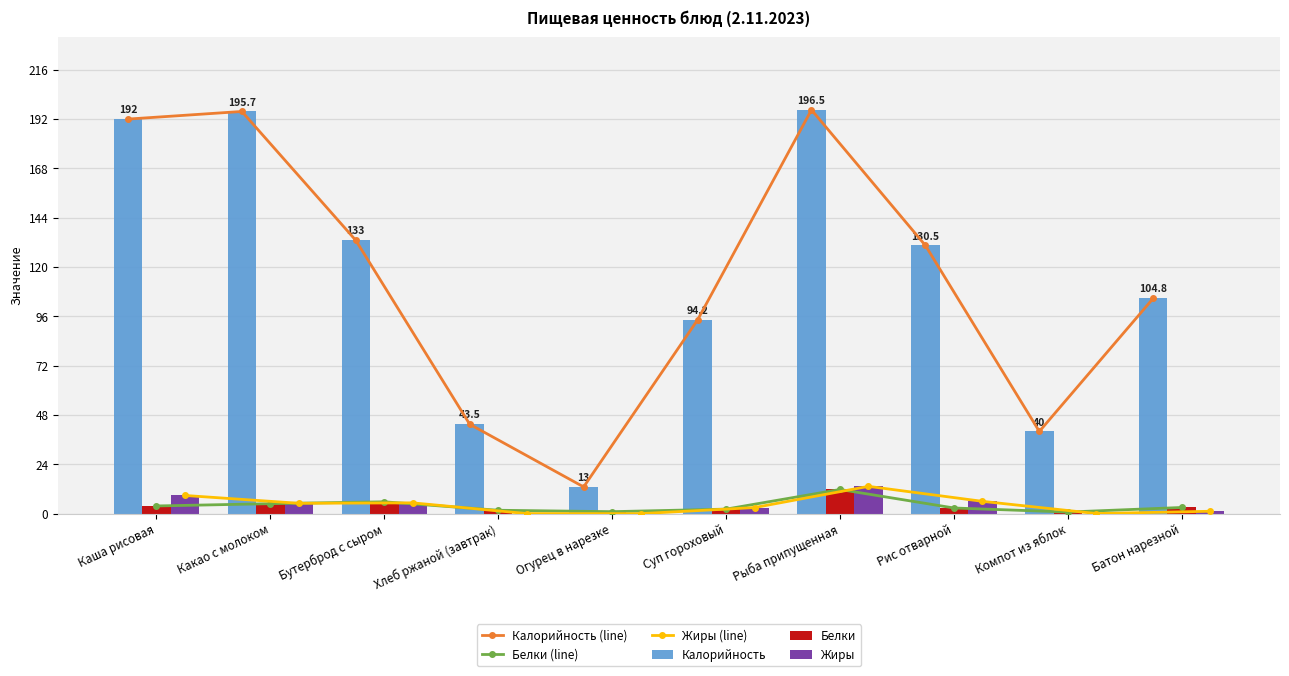

What is the difference between the Калорийность values at Суп гороховый and Рис отварной?

36.2